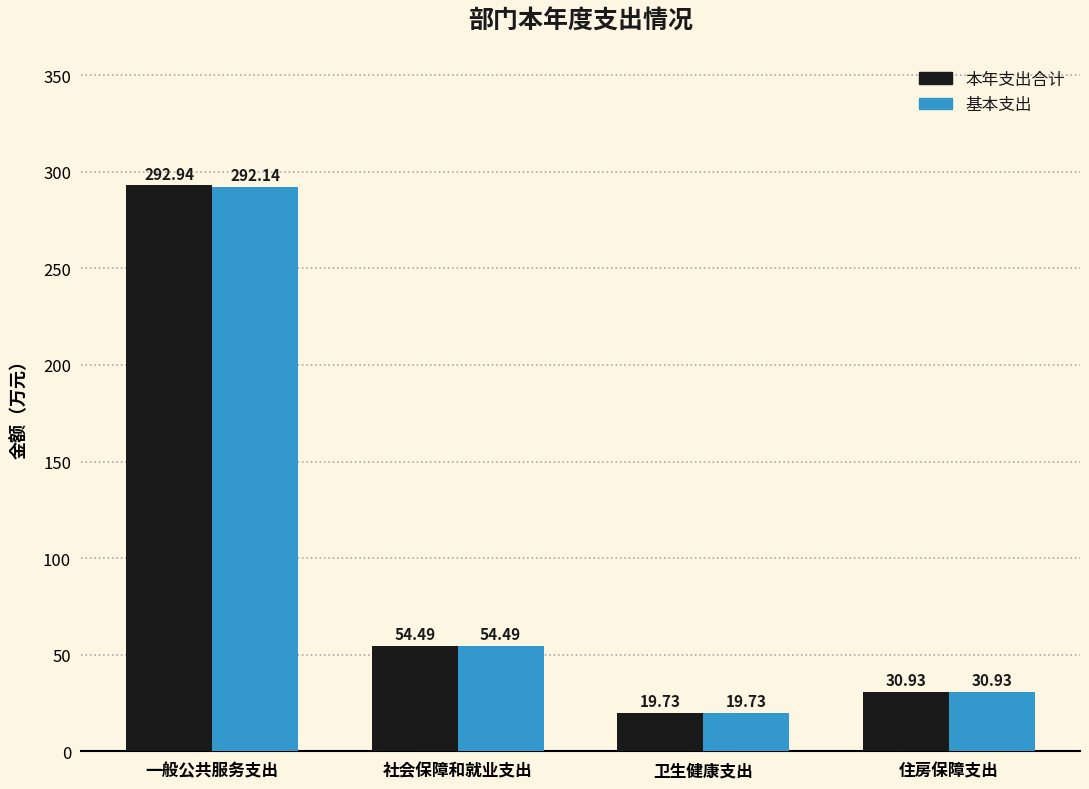

What is the label of the 2nd bar from the left?

社会保障和就业支出